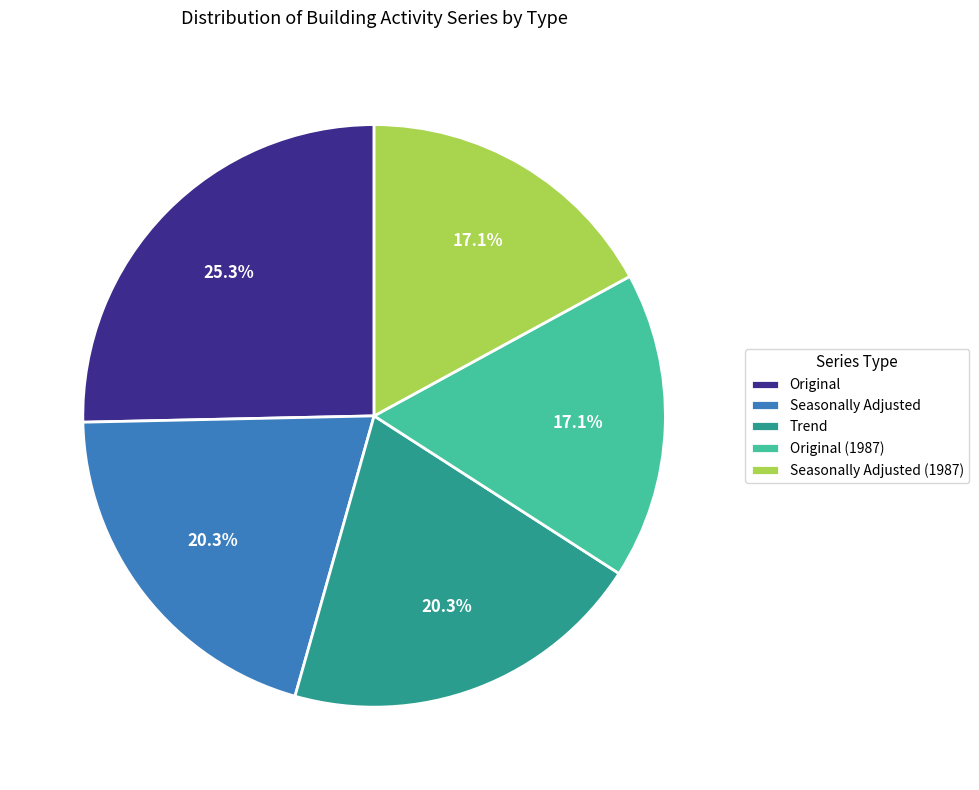

Is it true that Original (1987) is 17% of the pie?

True